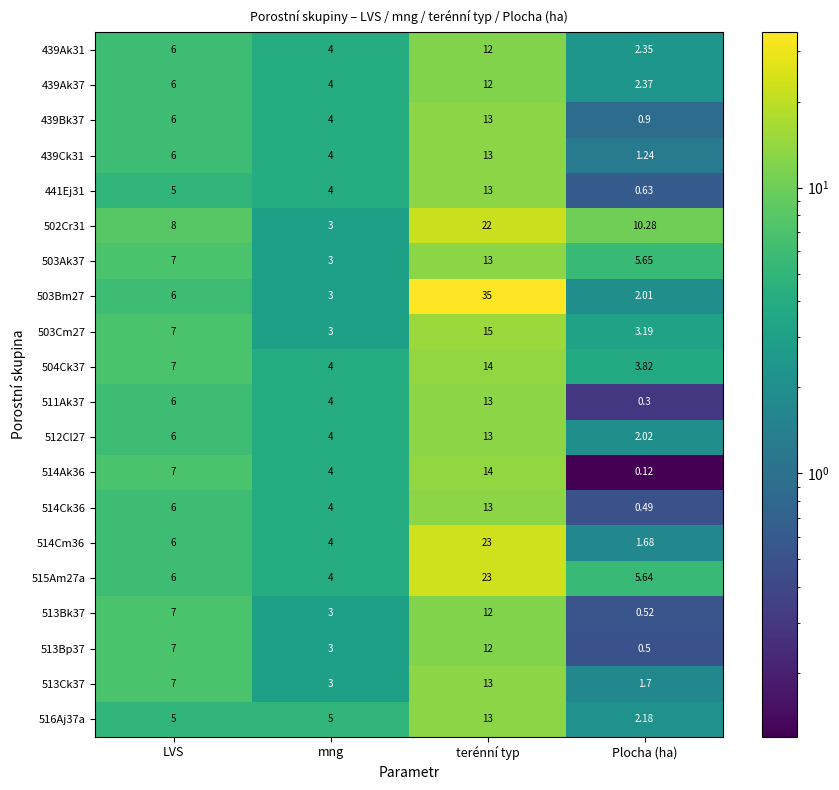

List the labels in order of 514Cm36 value, largest first.

terénní typ, LVS, mng, Plocha (ha)